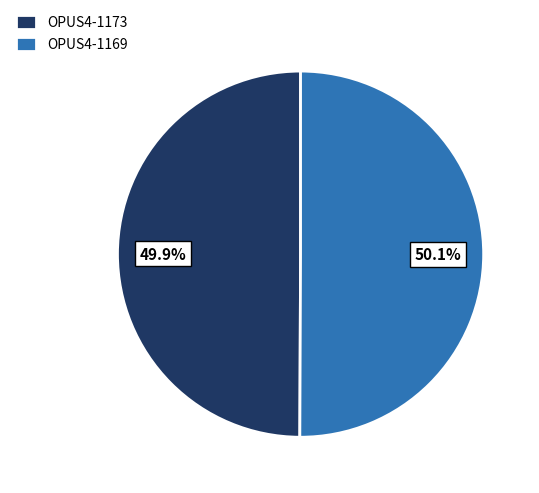

To the nearest percent, what percentage of the pie is OPUS4-1169?

50%